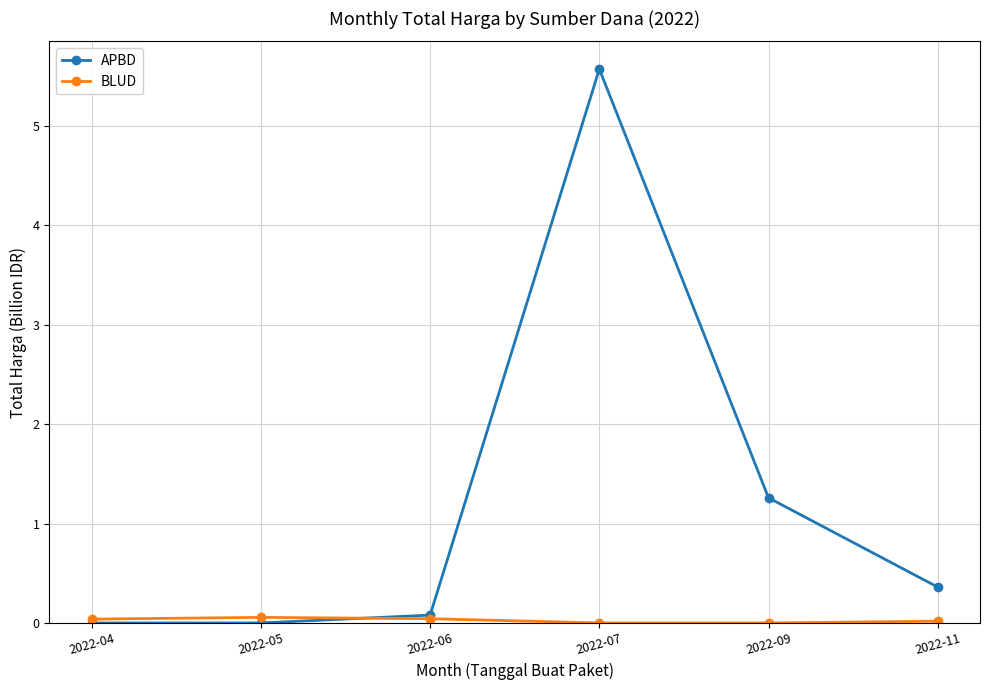

At how many categories does at least one series exceed 4?

1